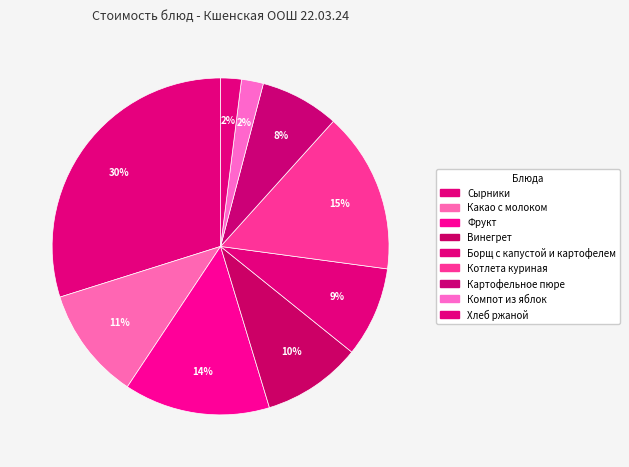

True or false: Хлеб ржаной accounts for 15% of the total.

False